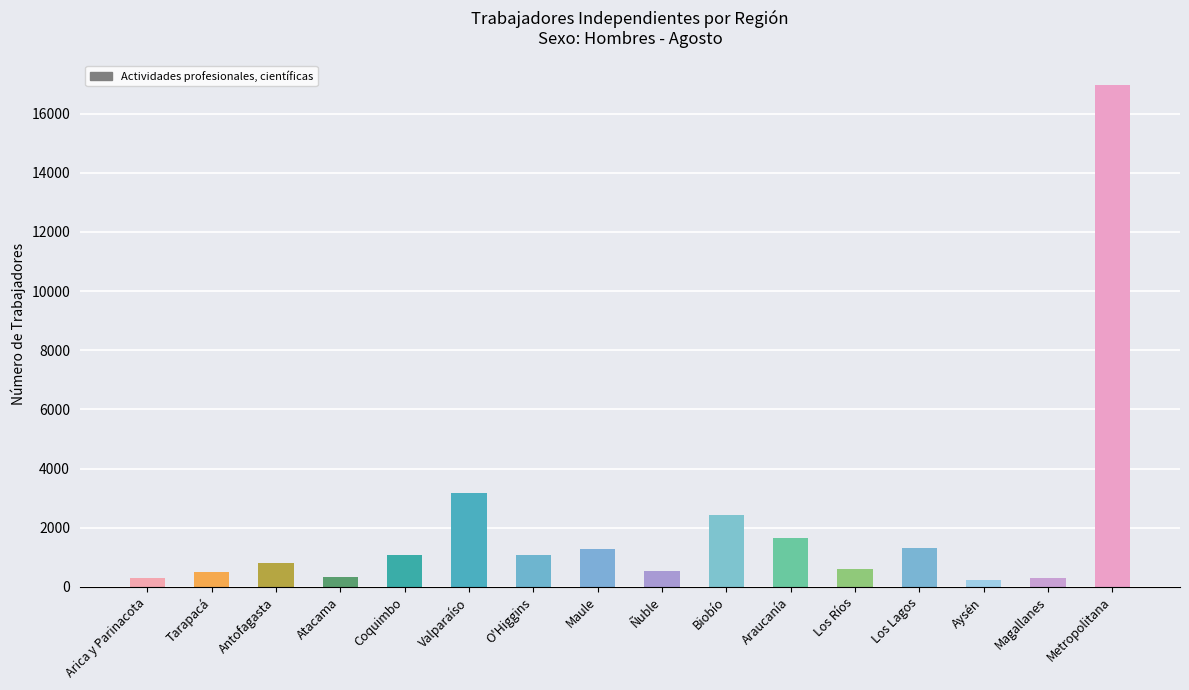

How many bars are there in total?

16